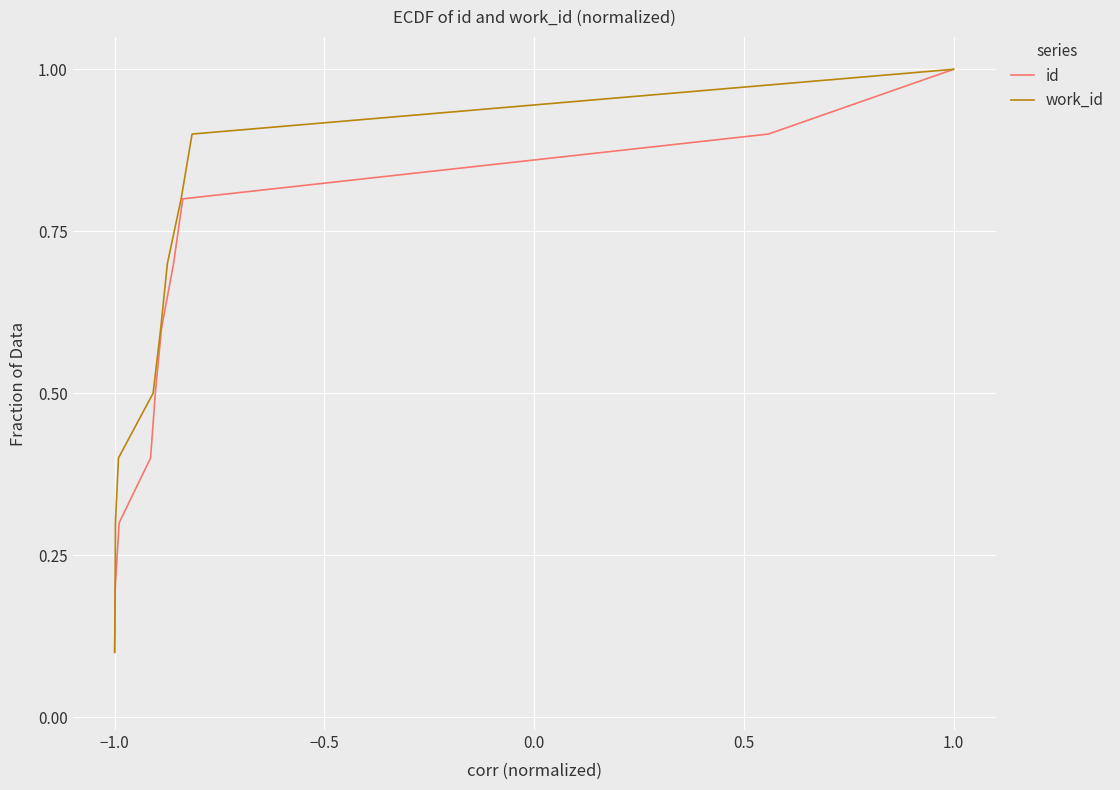

At how many categories does at least one series exceed 0?

10